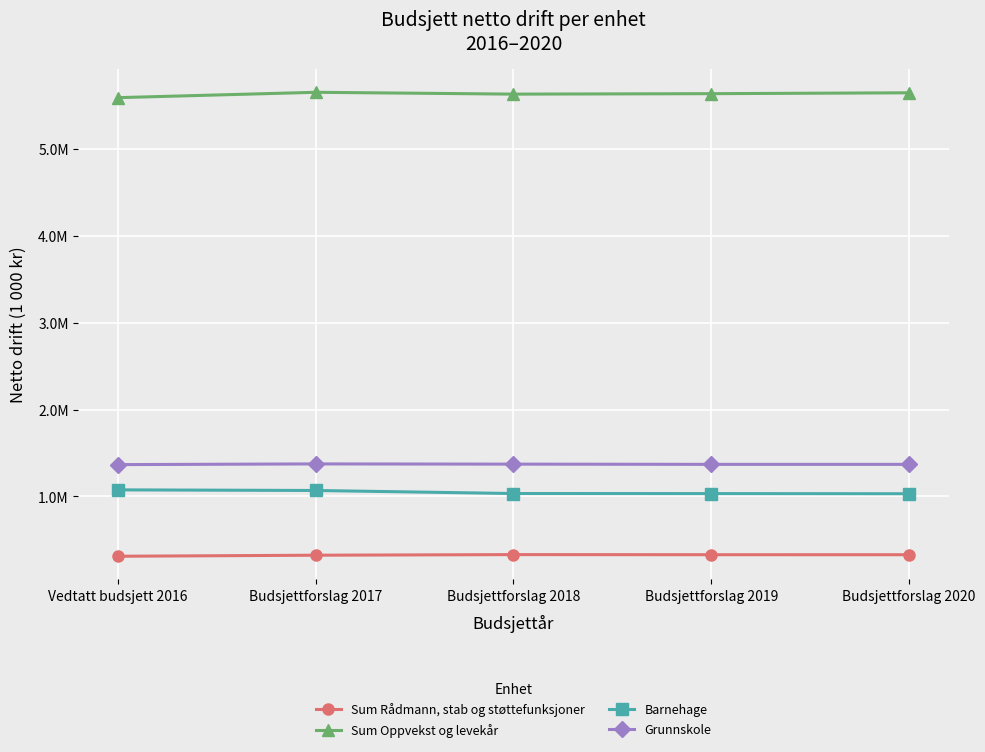

What is the highest value of the Sum Rådmann, stab og støttefunksjoner series?

329804